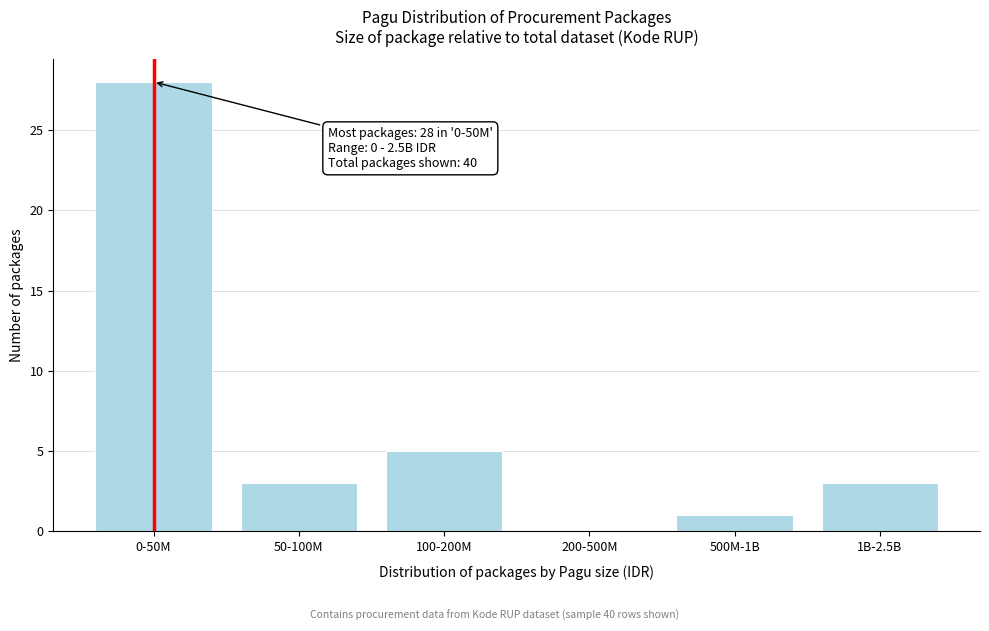

Reading right to left, extract all data points from this chart.

1B-2.5B=3	500M-1B=1	200-500M=0	100-200M=5	50-100M=3	0-50M=28